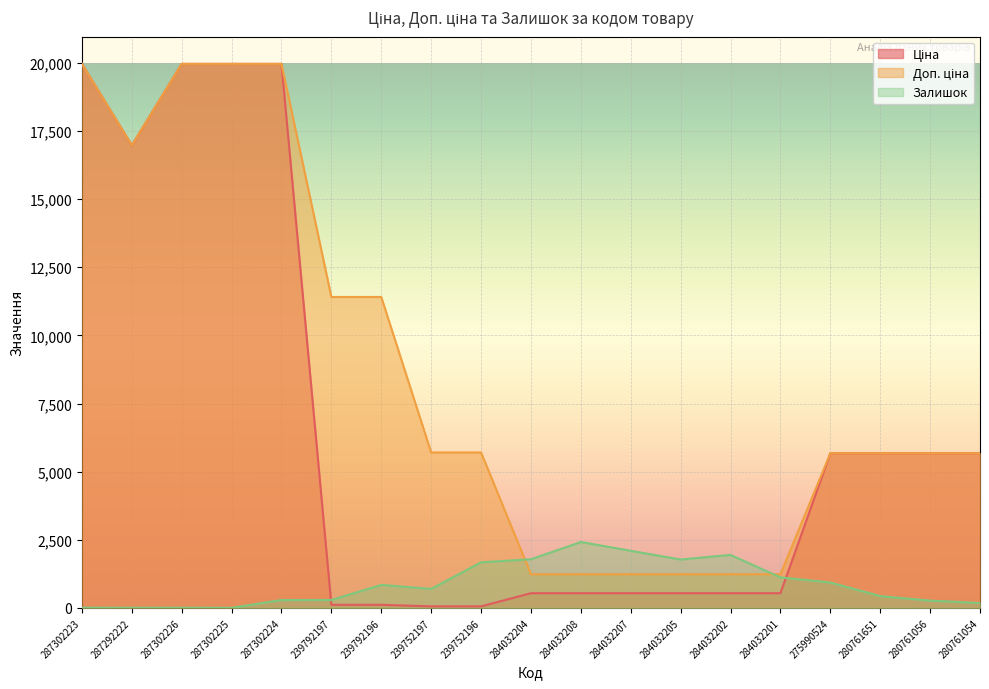

At which category is the sum across all series the highest?

287302224